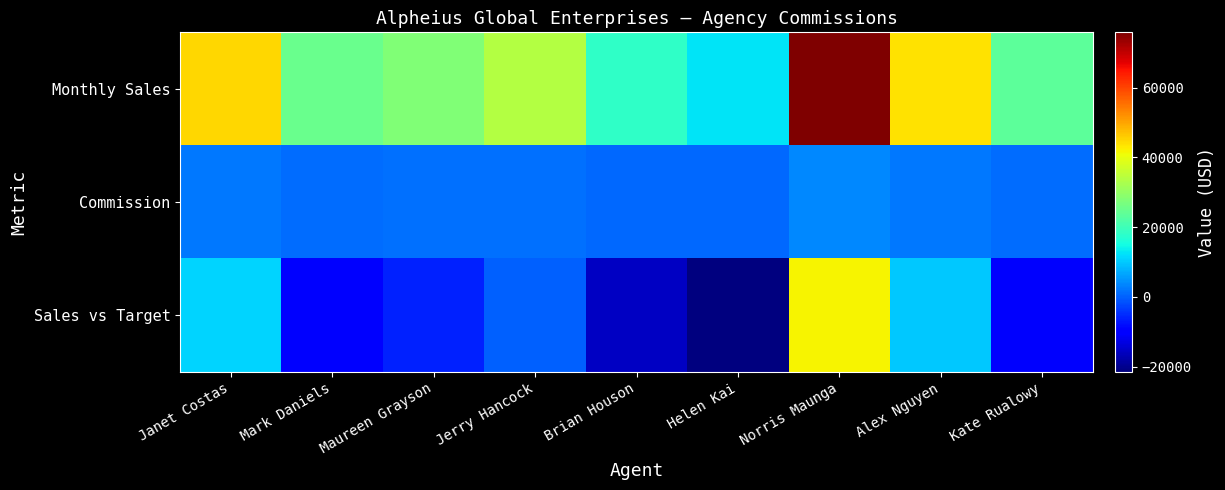

Reading right to left, list all the values displayed in this chart.

Monthly Sales: Kate Rualowy=23400.0	Alex Nguyen=43778.0	Norris Maunga=75880.0	Helen Kai=12500.0	Brian Houson=18350.0	Jerry Hancock=34000.0	Maureen Grayson=27800.0	Mark Daniels=25000.0	Janet Costas=45000.0
Commission: Kate Rualowy=1170.0	Alex Nguyen=2188.9	Norris Maunga=3794.0	Helen Kai=625.0	Brian Houson=917.5	Jerry Hancock=1700.0	Maureen Grayson=1390.0	Mark Daniels=1250.0	Janet Costas=2250.0
Sales vs Target: Kate Rualowy=-10600.0	Alex Nguyen=9778.0	Norris Maunga=41880.0	Helen Kai=-21500.0	Brian Houson=-15650.0	Jerry Hancock=0.0	Maureen Grayson=-6200.0	Mark Daniels=-9000.0	Janet Costas=11000.0